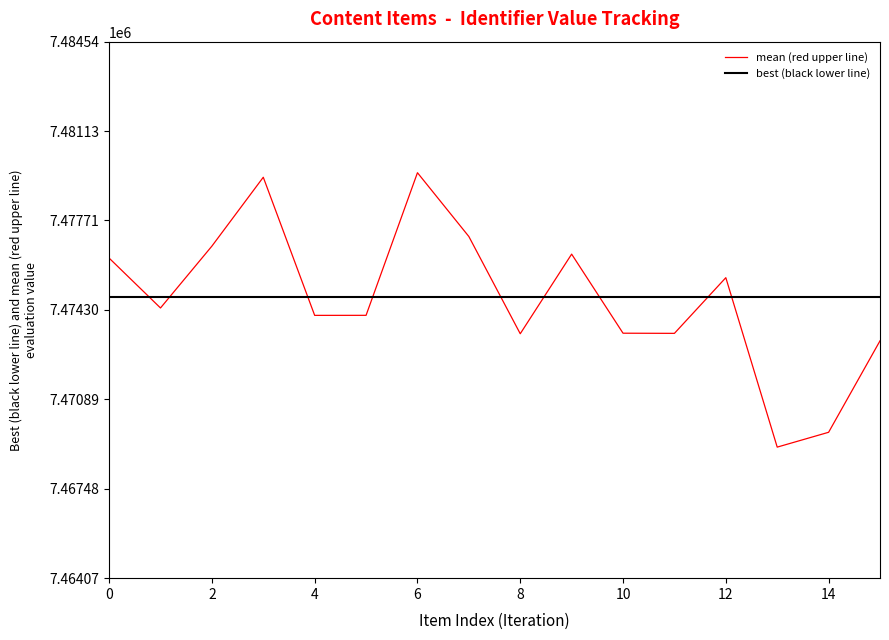

In mean (red upper line), how many points are higher than both neighbors (excluding endpoints)?

4